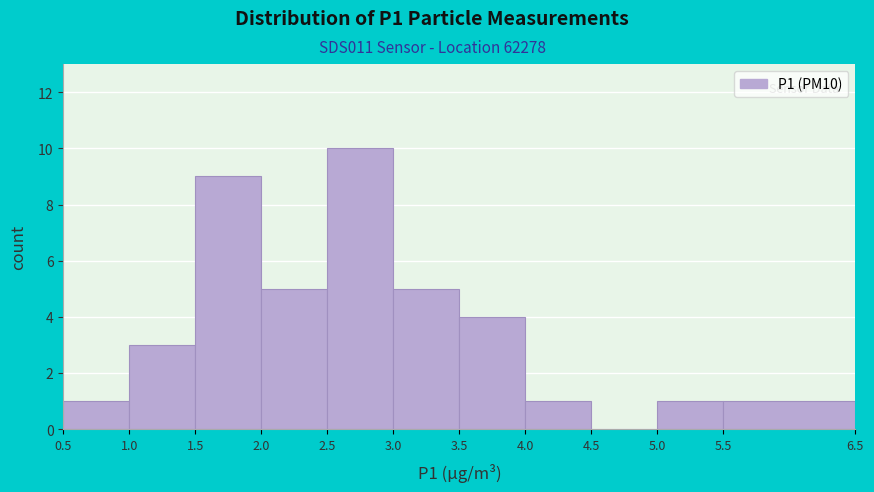

Reading left to right, list every bar in this chart as the range it spans on the x-axis followed by its height. The values are not printed on the chart, so give them approximately, as read against the axis.

0.5 to 1.0: 1
1.0 to 1.5: 3
1.5 to 2.0: 9
2.0 to 2.5: 5
2.5 to 3.0: 10
3.0 to 3.5: 5
3.5 to 4.0: 4
4.0 to 4.5: 1
4.5 to 5.0: 0
5.0 to 5.5: 1
5.5 to 6.5: 1